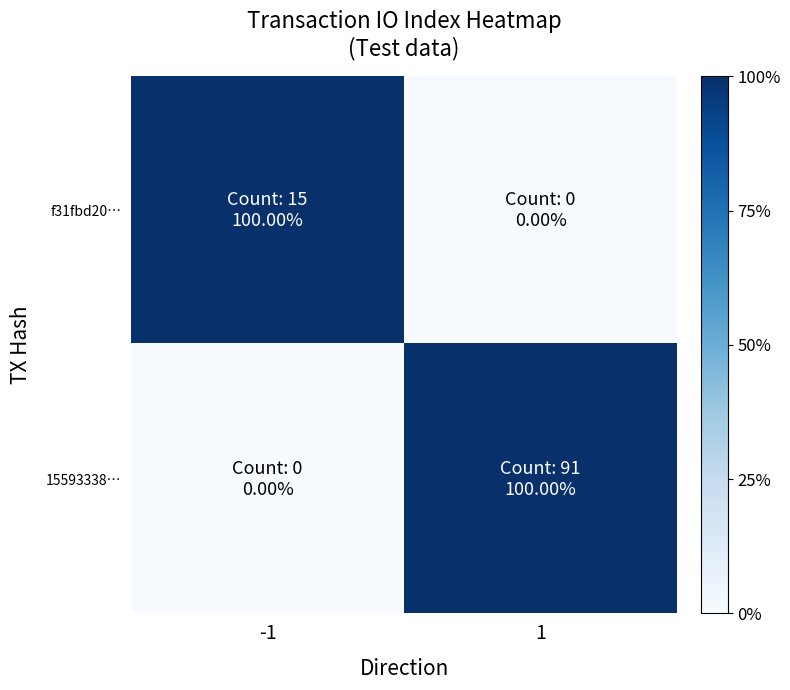

Reading left to right, list all the values displayed in this chart.

f31fbd20…: -1=100	1=0
15593338…: -1=0	1=100